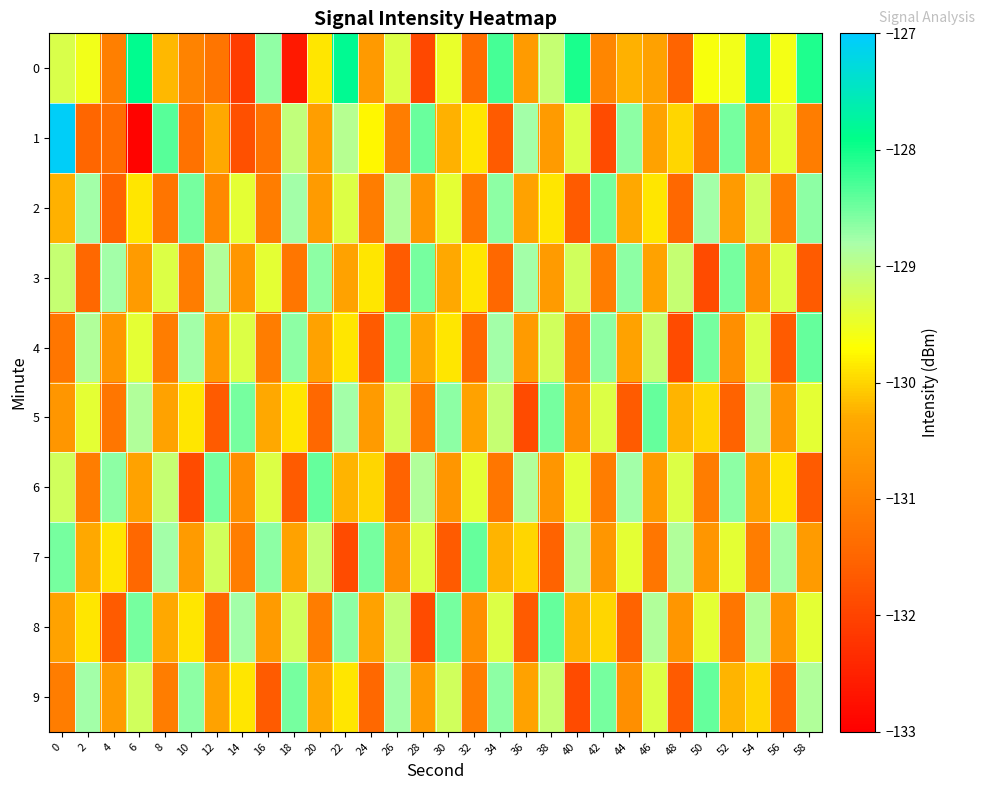

Reading left to right, extract all data points from this chart.

0: 0=-129.3	2=-129.6	4=-131.0	6=-127.9	8=-130.2	10=-131.0	12=-131.2	14=-132.1	16=-128.7	18=-132.6	20=-129.9	22=-127.8	24=-130.6	26=-129.3	28=-131.9	30=-129.5	32=-131.4	34=-128.3	36=-130.5	38=-129.1	40=-128.1	42=-130.9	44=-130.2	46=-130.5	48=-131.5	50=-129.6	52=-129.6	54=-127.7	56=-129.6	58=-128.1
1: 0=-127.1	2=-131.5	4=-131.4	6=-132.9	8=-128.4	10=-131.3	12=-130.3	14=-131.8	16=-131.3	18=-129.0	20=-130.5	22=-128.9	24=-129.8	26=-131.1	28=-128.5	30=-130.2	32=-129.9	34=-131.7	36=-128.8	38=-130.5	40=-129.3	42=-131.9	44=-128.7	46=-130.4	48=-130.0	50=-131.2	52=-128.5	54=-130.9	56=-129.4	58=-131.1
2: 0=-130.2	2=-128.8	4=-131.5	6=-129.9	8=-131.2	10=-128.5	12=-130.9	14=-129.4	16=-131.1	18=-128.8	20=-130.5	22=-129.3	24=-131.1	26=-128.9	28=-130.7	30=-129.4	32=-131.2	34=-128.7	36=-130.4	38=-129.9	40=-131.7	42=-128.5	44=-130.3	46=-129.9	48=-131.4	50=-128.8	52=-130.5	54=-129.2	56=-131.1	58=-128.7
3: 0=-129.1	2=-131.4	4=-128.8	6=-130.5	8=-129.3	10=-131.1	12=-128.9	14=-130.7	16=-129.4	18=-131.2	20=-128.7	22=-130.4	24=-129.9	26=-131.7	28=-128.5	30=-130.3	32=-129.9	34=-131.4	36=-128.8	38=-130.5	40=-129.2	42=-131.1	44=-128.7	46=-130.4	48=-129.1	50=-131.9	52=-128.5	54=-130.8	56=-129.3	58=-131.7
4: 0=-131.2	2=-128.9	4=-130.7	6=-129.4	8=-131.1	10=-128.8	12=-130.5	14=-129.3	16=-131.1	18=-128.7	20=-130.4	22=-129.9	24=-131.7	26=-128.5	28=-130.3	30=-129.9	32=-131.4	34=-128.8	36=-130.5	38=-129.2	40=-131.1	42=-128.7	44=-130.4	46=-129.1	48=-131.9	50=-128.5	52=-130.8	54=-129.3	56=-131.7	58=-128.4
5: 0=-130.7	2=-129.4	4=-131.2	6=-128.9	8=-130.4	10=-129.9	12=-131.7	14=-128.5	16=-130.3	18=-129.9	20=-131.4	22=-128.8	24=-130.5	26=-129.2	28=-131.1	30=-128.7	32=-130.4	34=-129.1	36=-131.9	38=-128.5	40=-130.8	42=-129.3	44=-131.7	46=-128.4	48=-130.2	50=-130.0	52=-131.5	54=-128.9	56=-130.7	58=-129.4
6: 0=-129.2	2=-131.1	4=-128.7	6=-130.4	8=-129.1	10=-131.9	12=-128.5	14=-130.8	16=-129.3	18=-131.7	20=-128.4	22=-130.2	24=-130.0	26=-131.5	28=-128.9	30=-130.7	32=-129.4	34=-131.2	36=-128.9	38=-130.7	40=-129.4	42=-131.1	44=-128.8	46=-130.5	48=-129.3	50=-131.1	52=-128.7	54=-130.4	56=-129.9	58=-131.7
7: 0=-128.5	2=-130.3	4=-129.9	6=-131.4	8=-128.8	10=-130.5	12=-129.2	14=-131.1	16=-128.7	18=-130.4	20=-129.1	22=-131.9	24=-128.5	26=-130.8	28=-129.3	30=-131.7	32=-128.4	34=-130.2	36=-130.0	38=-131.5	40=-128.9	42=-130.7	44=-129.4	46=-131.2	48=-128.9	50=-130.7	52=-129.4	54=-131.1	56=-128.8	58=-130.5
8: 0=-130.4	2=-129.9	4=-131.7	6=-128.5	8=-130.3	10=-129.9	12=-131.4	14=-128.8	16=-130.5	18=-129.2	20=-131.1	22=-128.7	24=-130.4	26=-129.1	28=-131.9	30=-128.5	32=-130.8	34=-129.3	36=-131.7	38=-128.4	40=-130.2	42=-130.0	44=-131.5	46=-128.9	48=-130.7	50=-129.4	52=-131.2	54=-128.9	56=-130.7	58=-129.4
9: 0=-131.1	2=-128.8	4=-130.5	6=-129.2	8=-131.1	10=-128.7	12=-130.4	14=-129.9	16=-131.7	18=-128.5	20=-130.3	22=-129.9	24=-131.4	26=-128.8	28=-130.5	30=-129.2	32=-131.1	34=-128.7	36=-130.4	38=-129.1	40=-131.9	42=-128.5	44=-130.8	46=-129.3	48=-131.7	50=-128.4	52=-130.2	54=-130.0	56=-131.5	58=-128.9